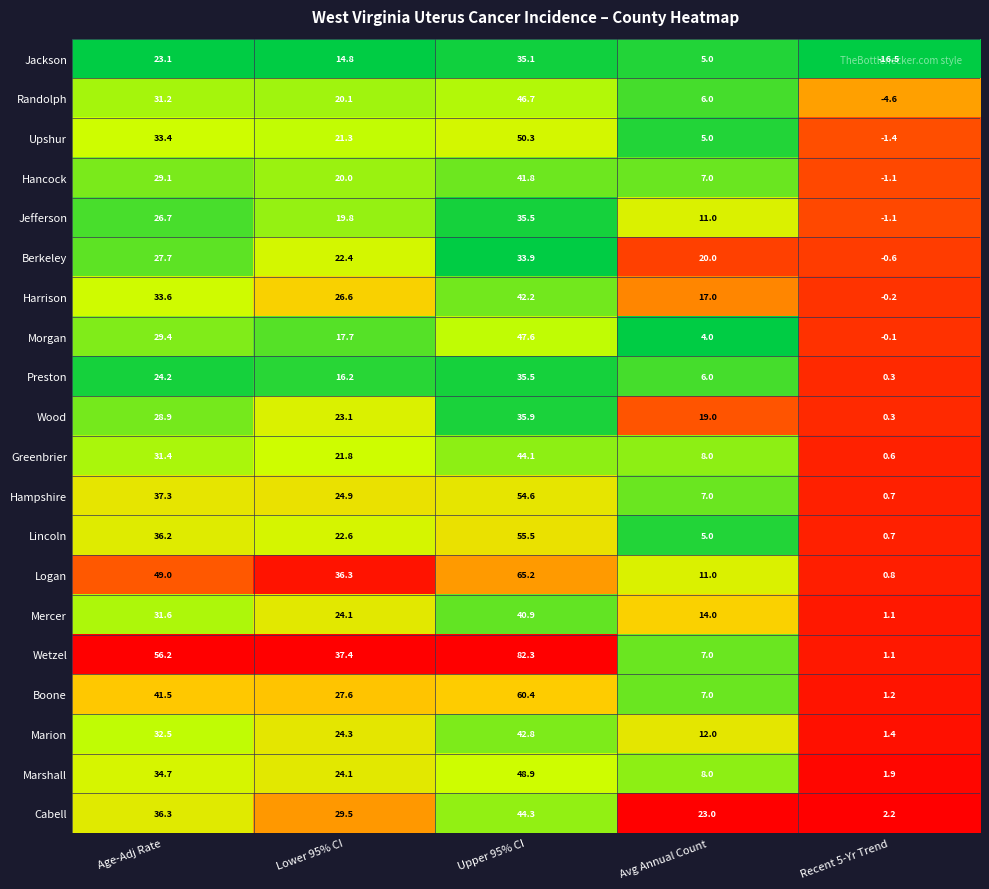

Rank the categories by Preston value from highest to lowest.

Upper 95% CI, Age-Adj Rate, Lower 95% CI, Avg Annual Count, Recent 5-Yr Trend